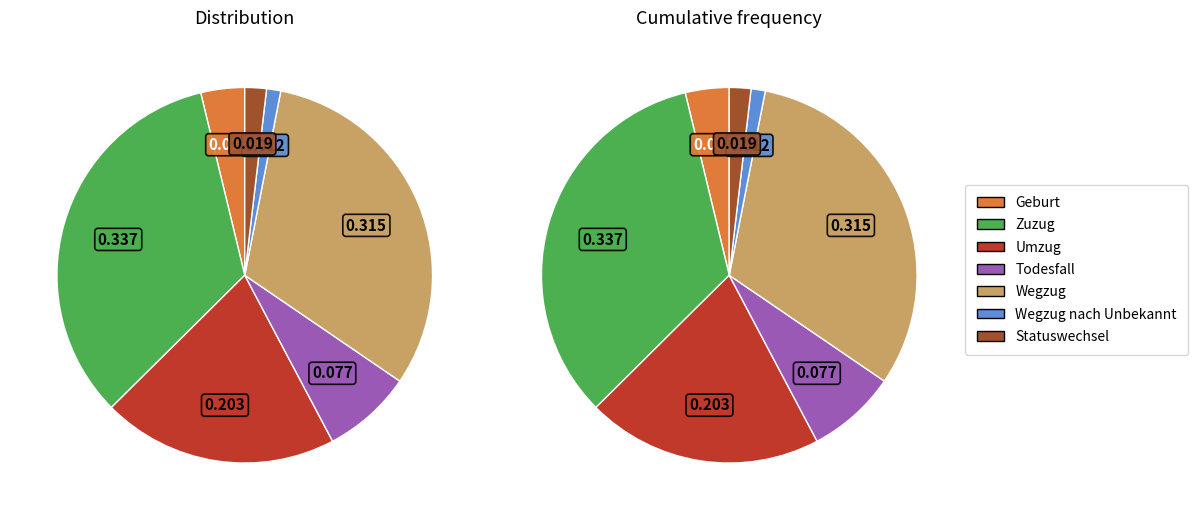

Which slice is the largest?

Zuzug